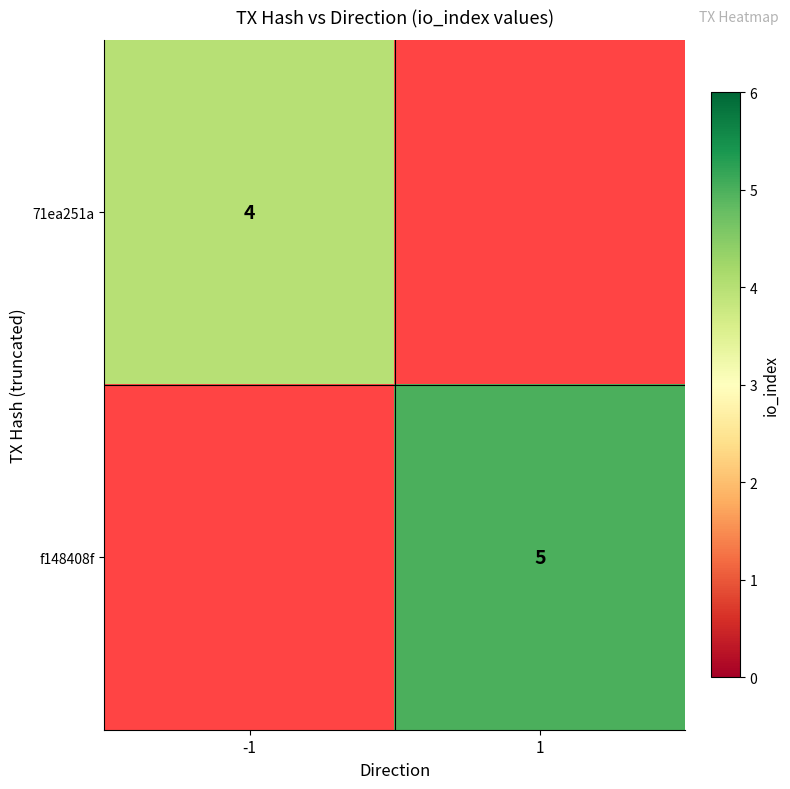

Is it true that f148408f equals 5 at 1?

True